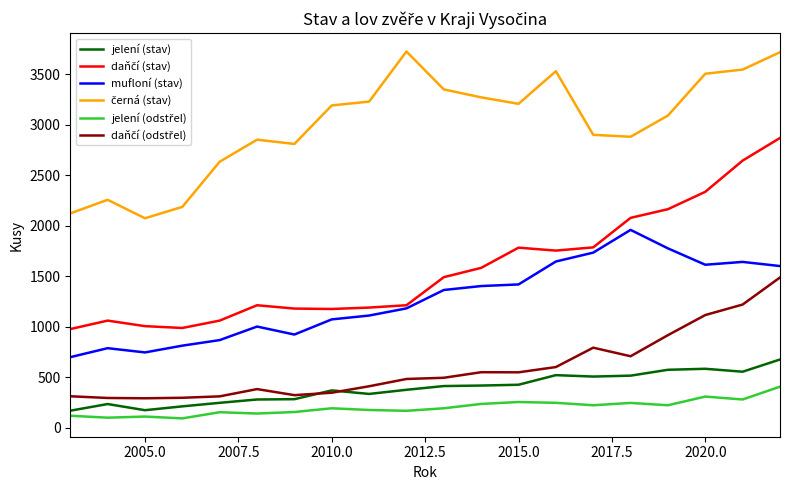

What is the smallest value displayed?

93